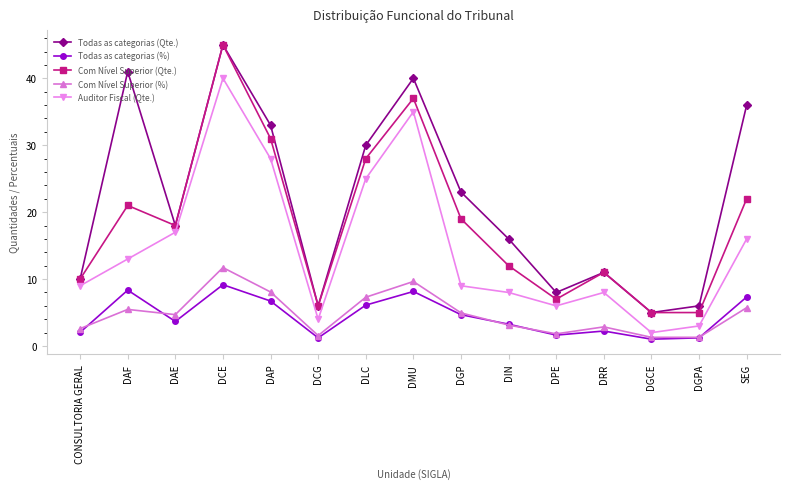

The value of Com Nível Superior (%) at DAF is 7.4. True or false?

False